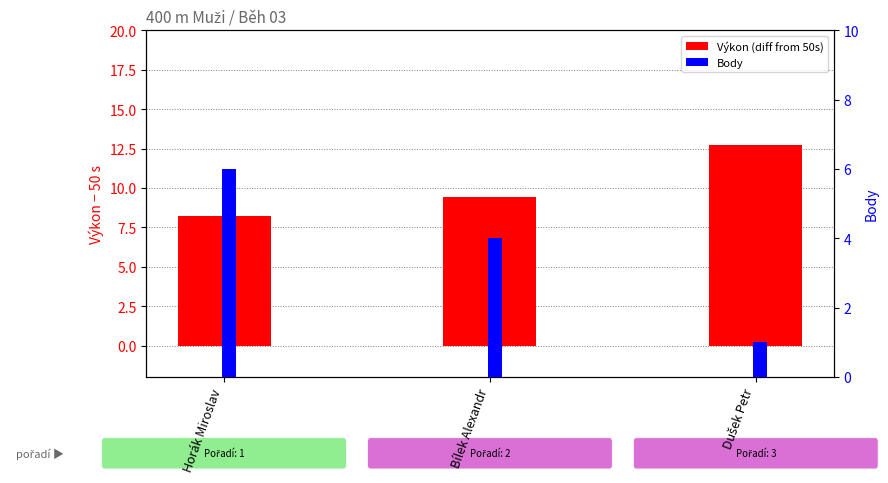

What is the sum of the Body values at Horák Miroslav and Dušek Petr?

7.0